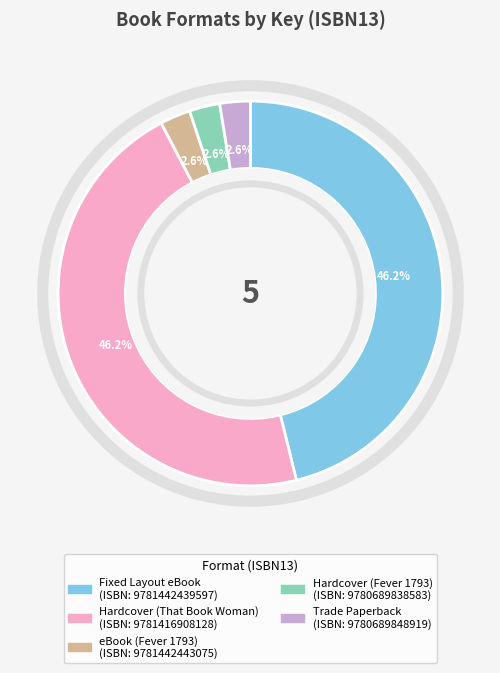

To the nearest percent, what percentage of the pie is Fixed Layout eBook?

46%